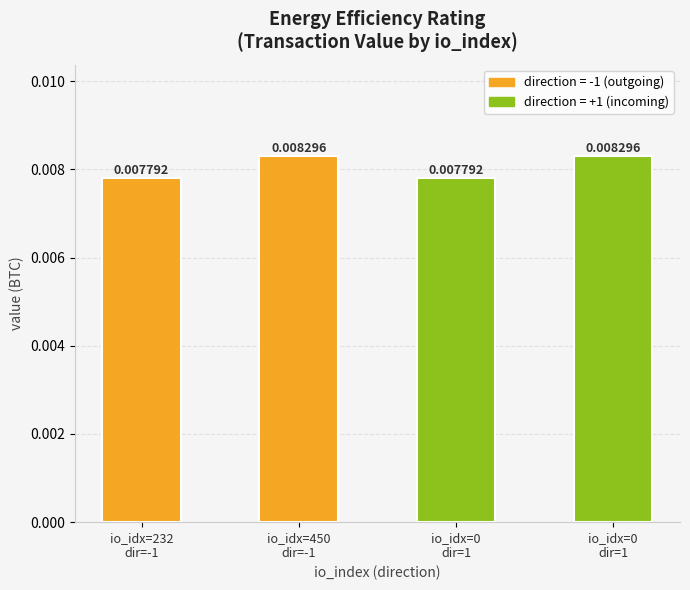

At which category does the chart reach its peak across all series?

io_idx=450
dir=-1